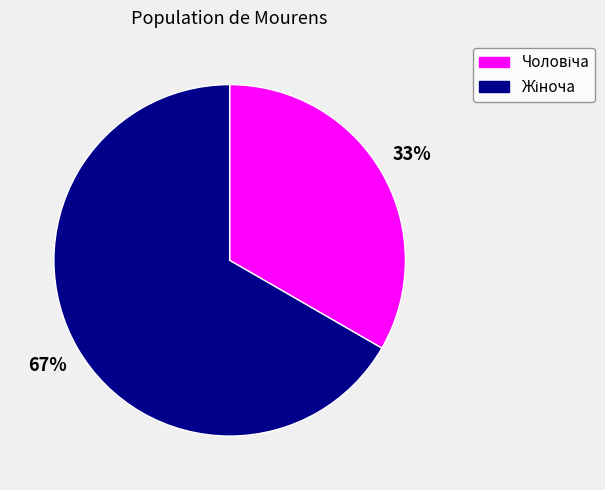

Is there a majority slice in this chart?

Yes